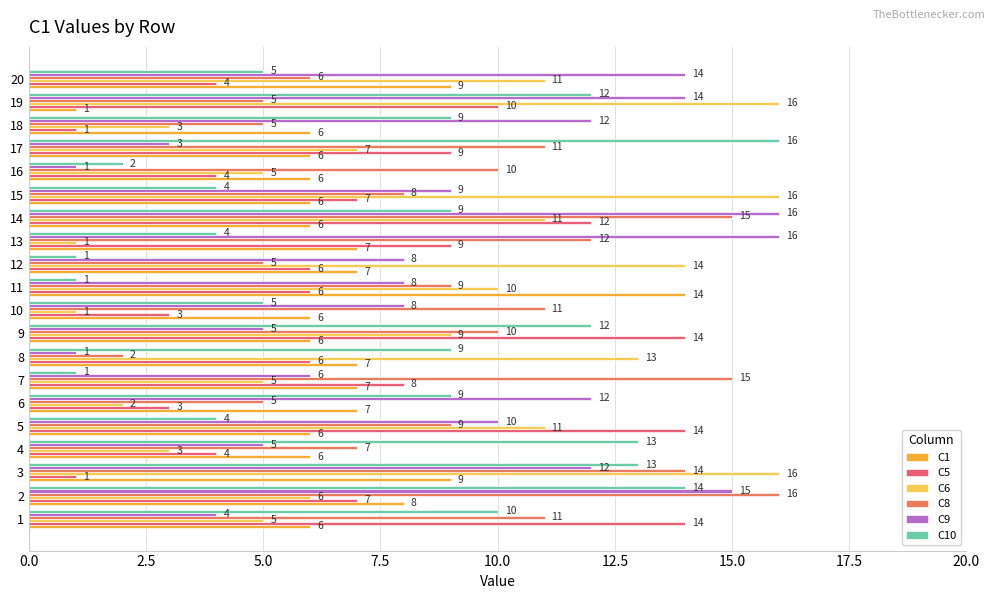

What is the sum of all C6 values?

165